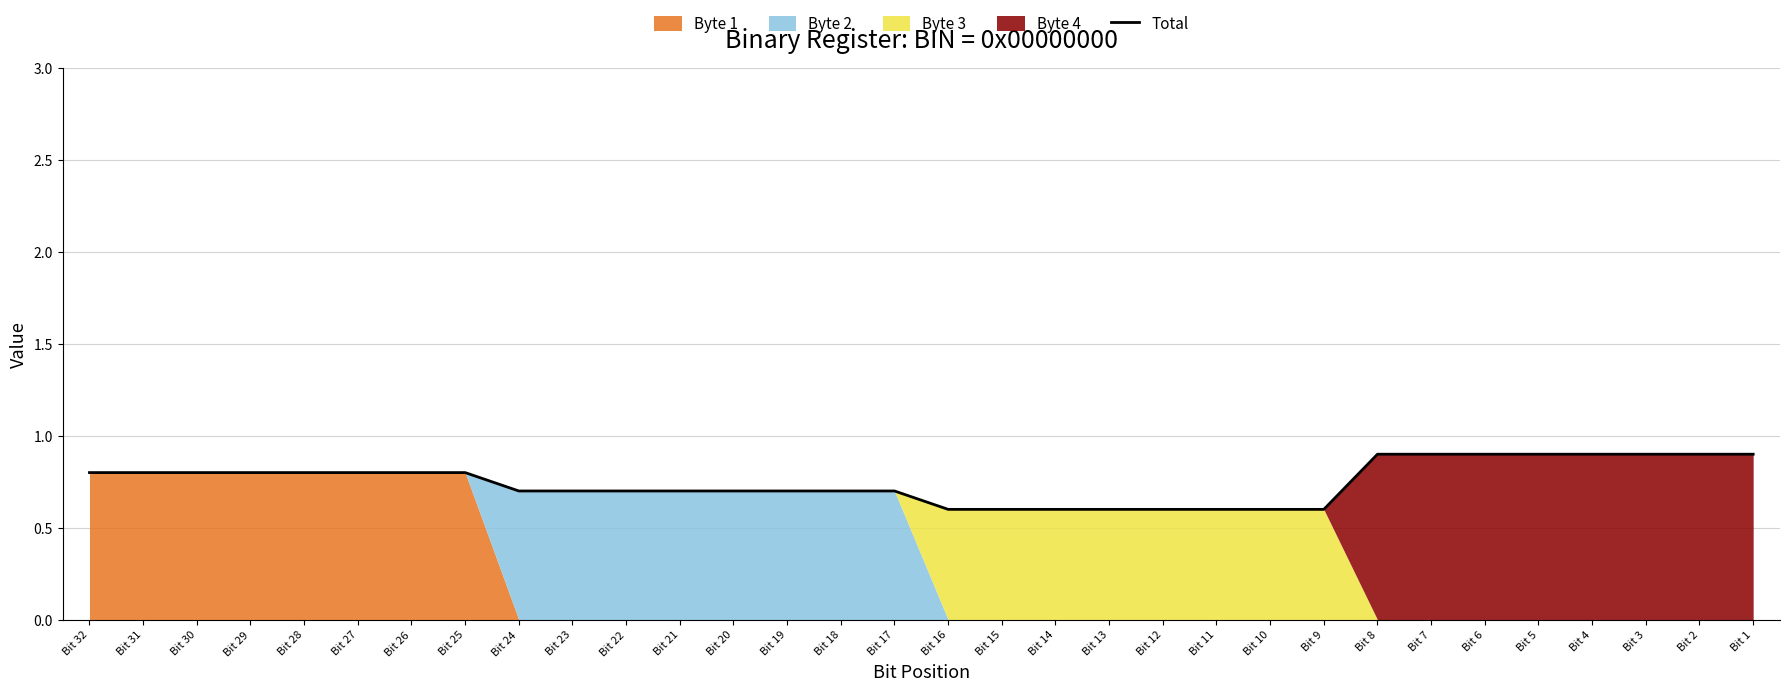

True or false: there are more than 2 points higher than both neighbors.

False